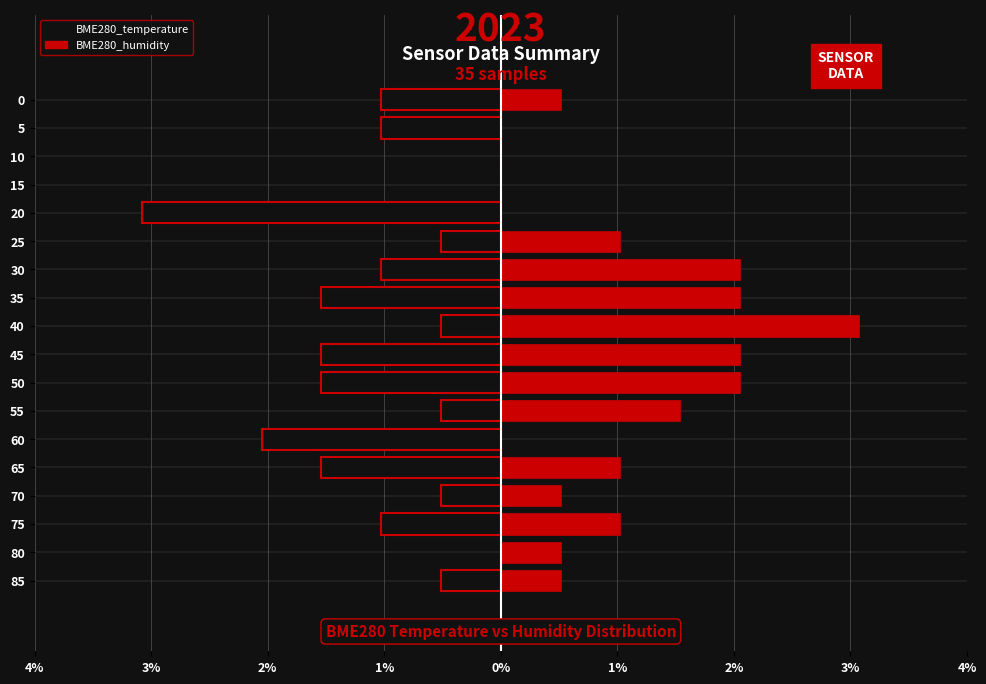

Which series has the largest total across all categories?

BME280_humidity